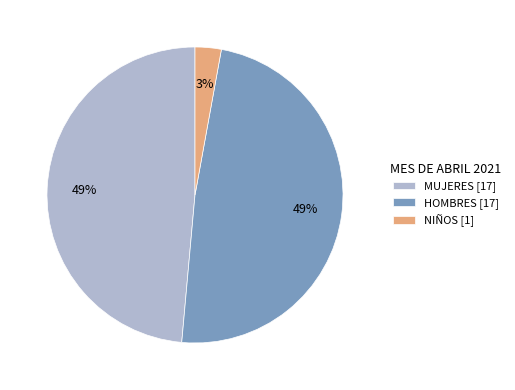

Between MUJERES and NIÑOS, which is larger?

MUJERES